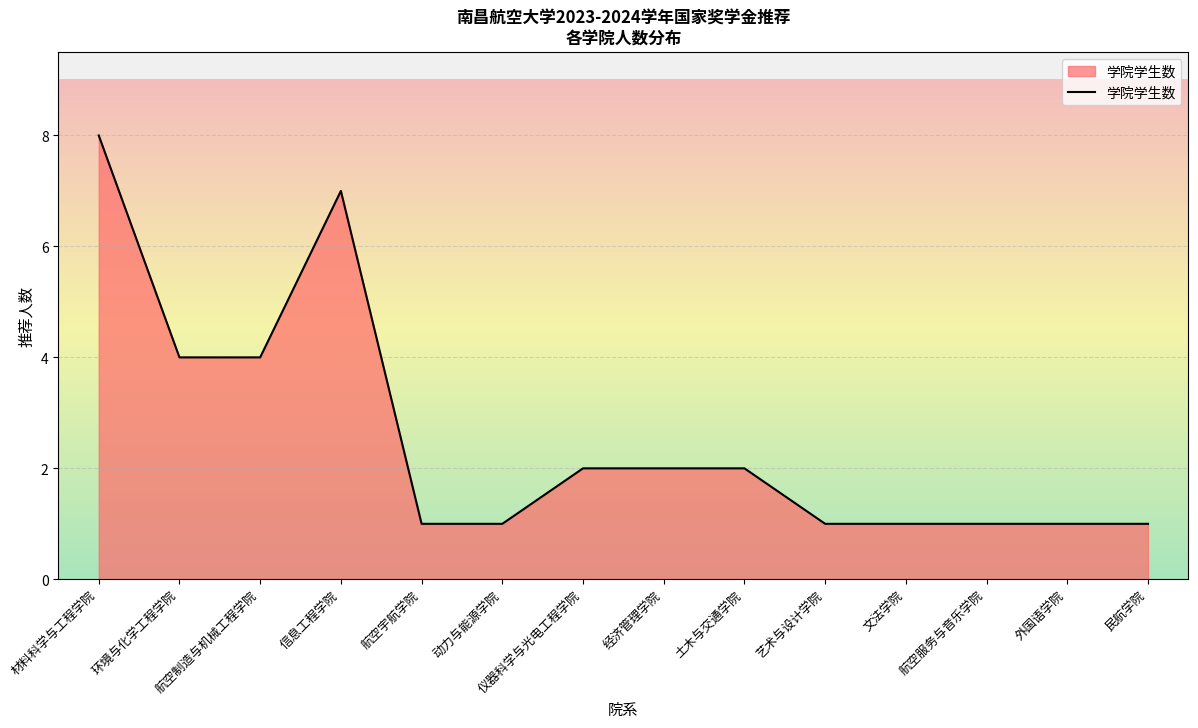

Count the number of categories in the chart.

14